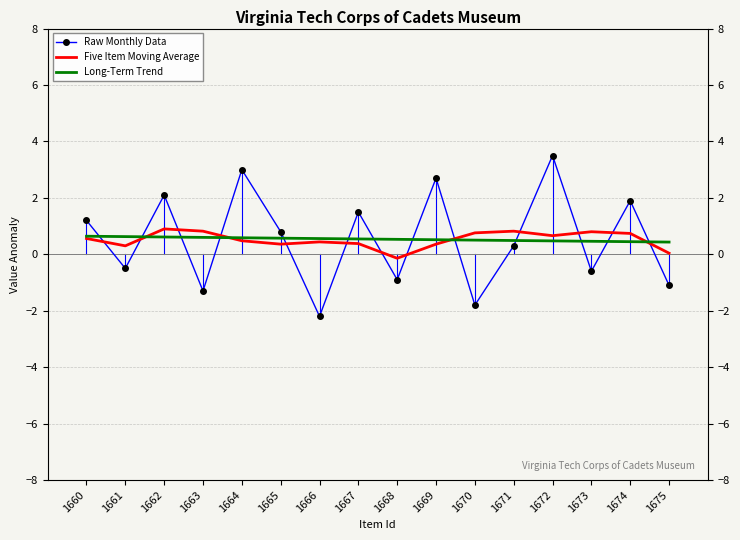

What is the total value across all series at 1662?

3.6